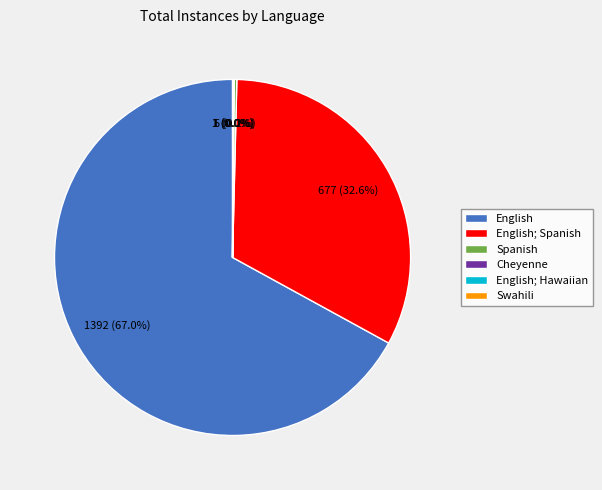

Does any single category account for the majority?

Yes